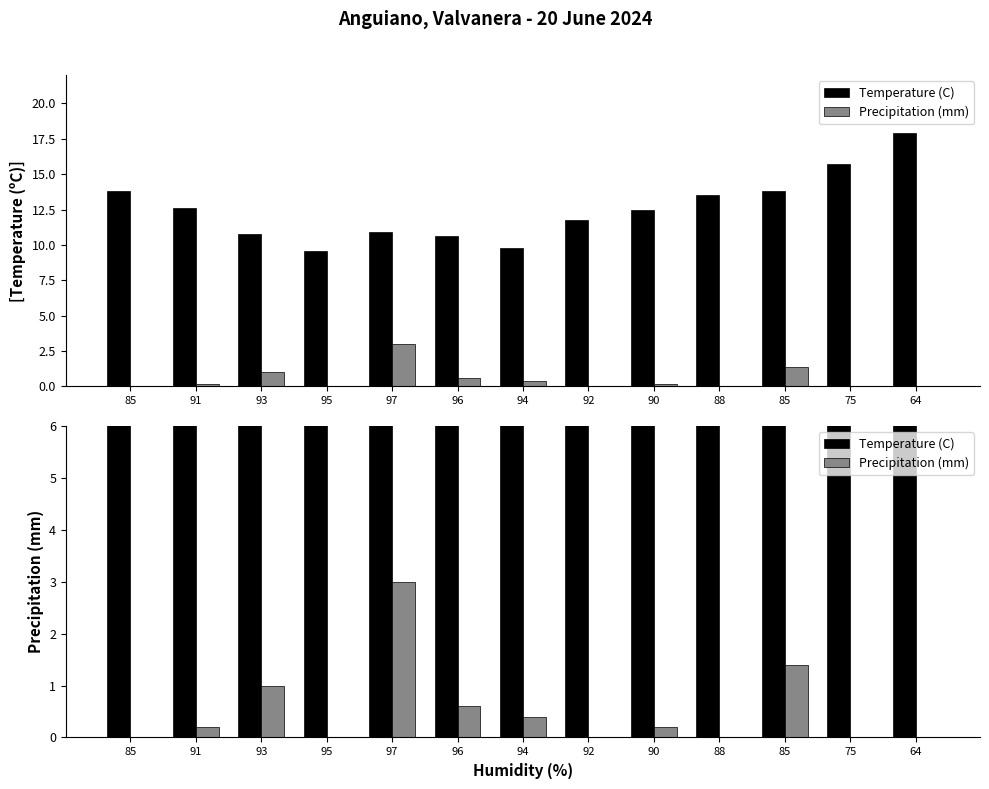

How many bars are there in each group?

2